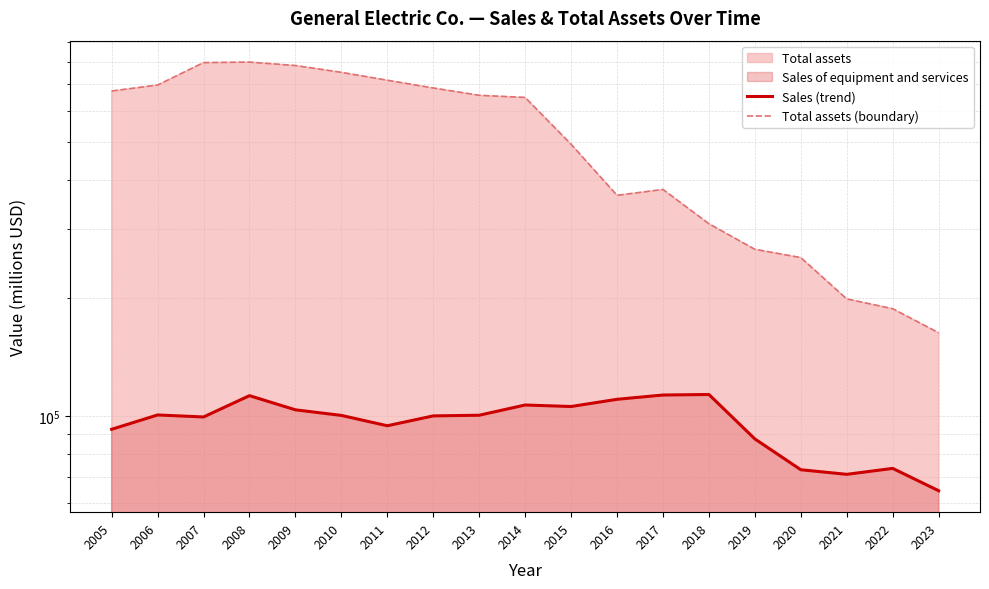

What is the total value across all series at 2012?

785477